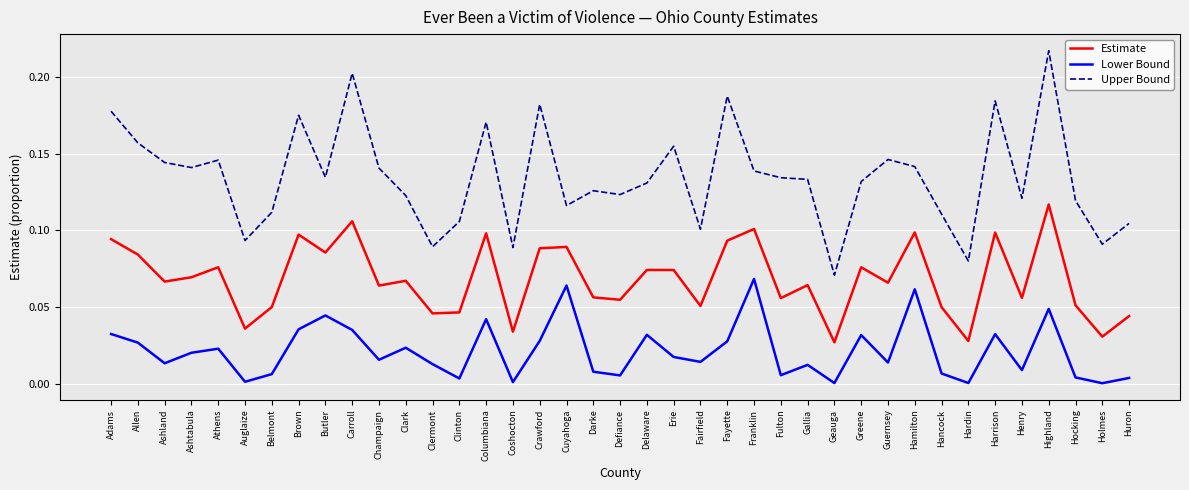

The Lower Bound series shows 0.0 at Gallia. True or false?

True